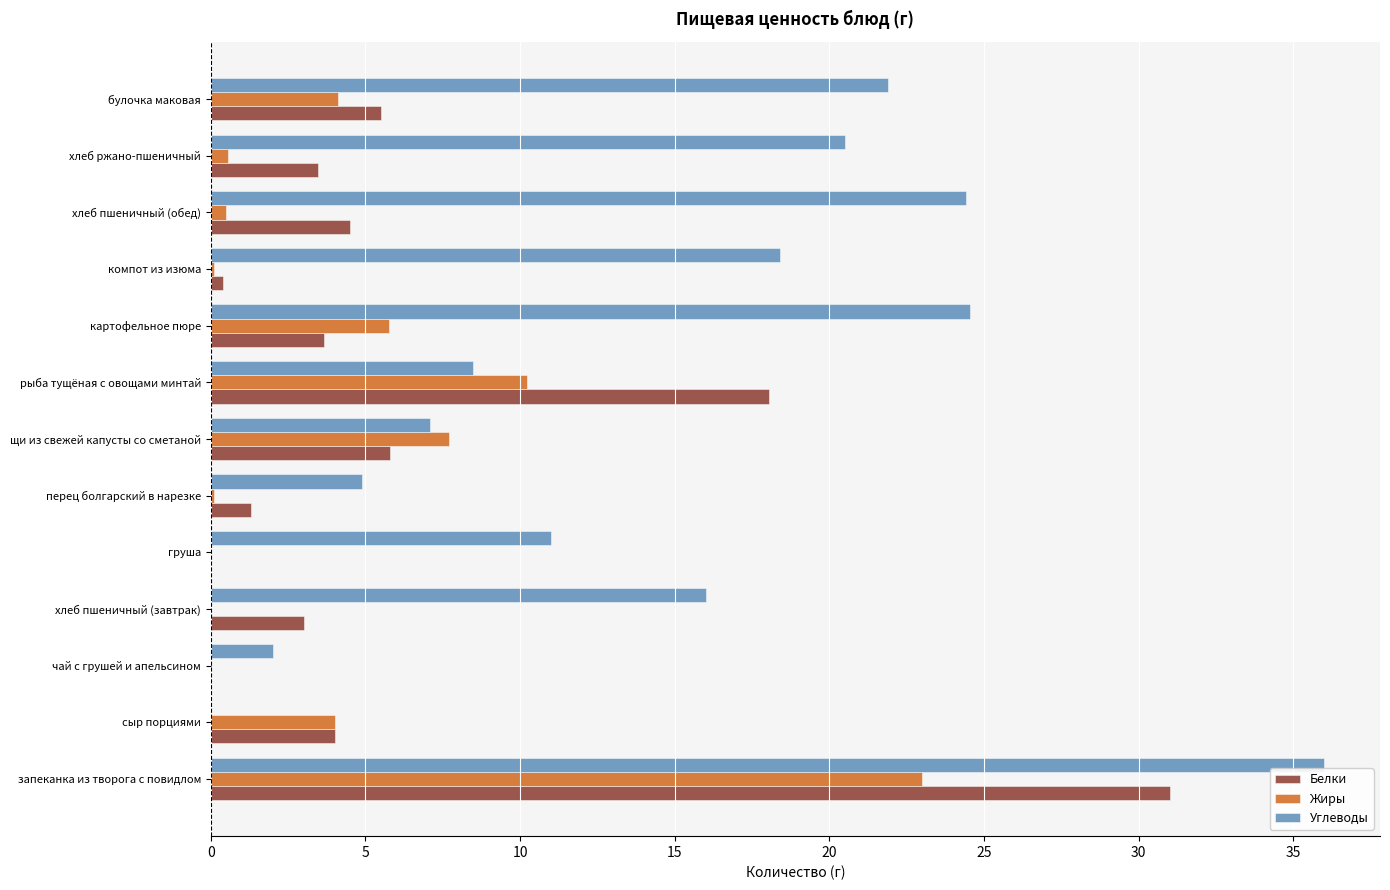

What are all the series names shown in the legend?

Белки, Жиры, Углеводы